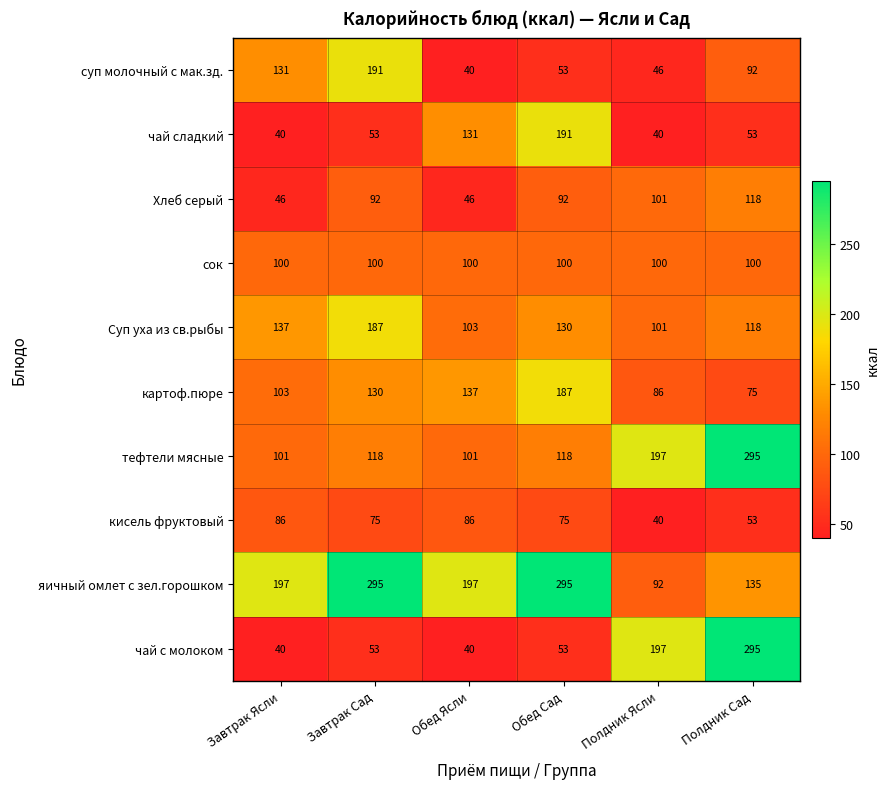

What is the difference between the maximum and minimum values in the яичный омлет с зел.горошком series?

203